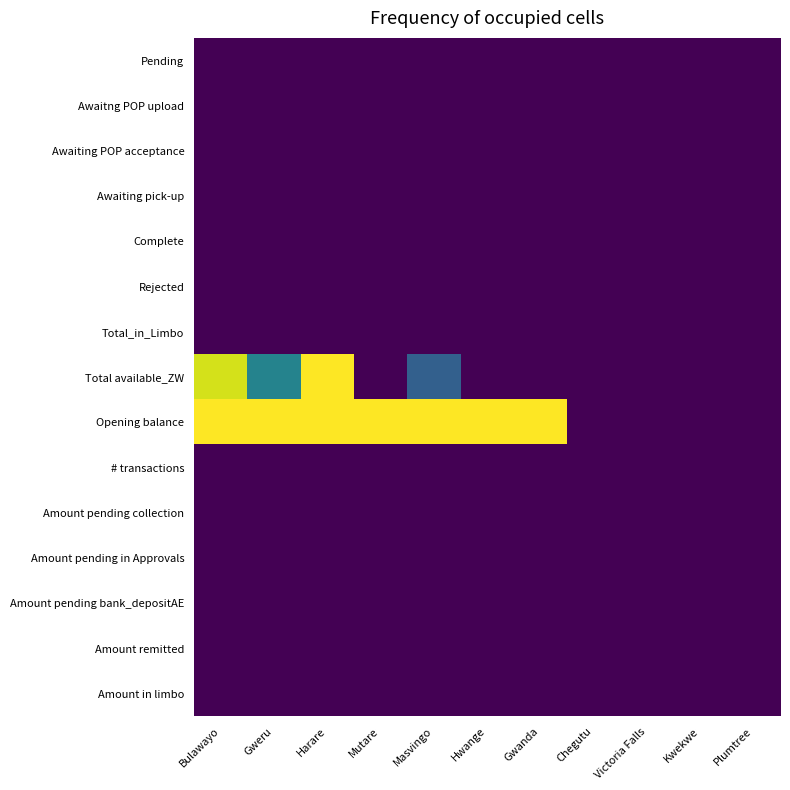

At how many categories does at least one series exceed 1?

7